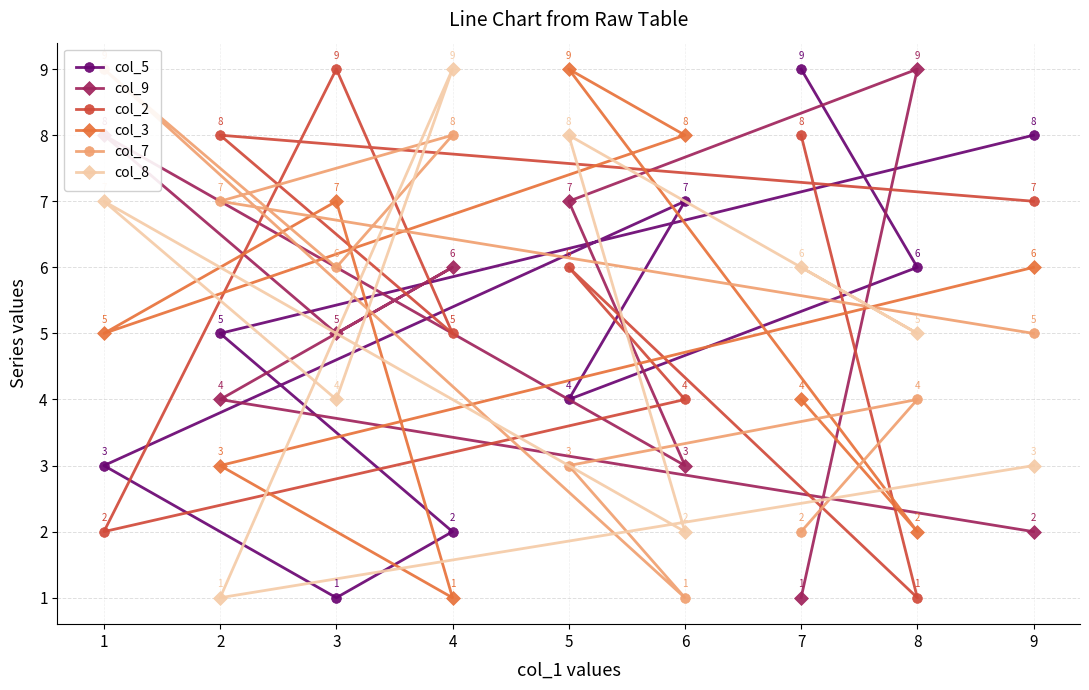

True or false: col_3 has more than 1 interior local peaks.

True